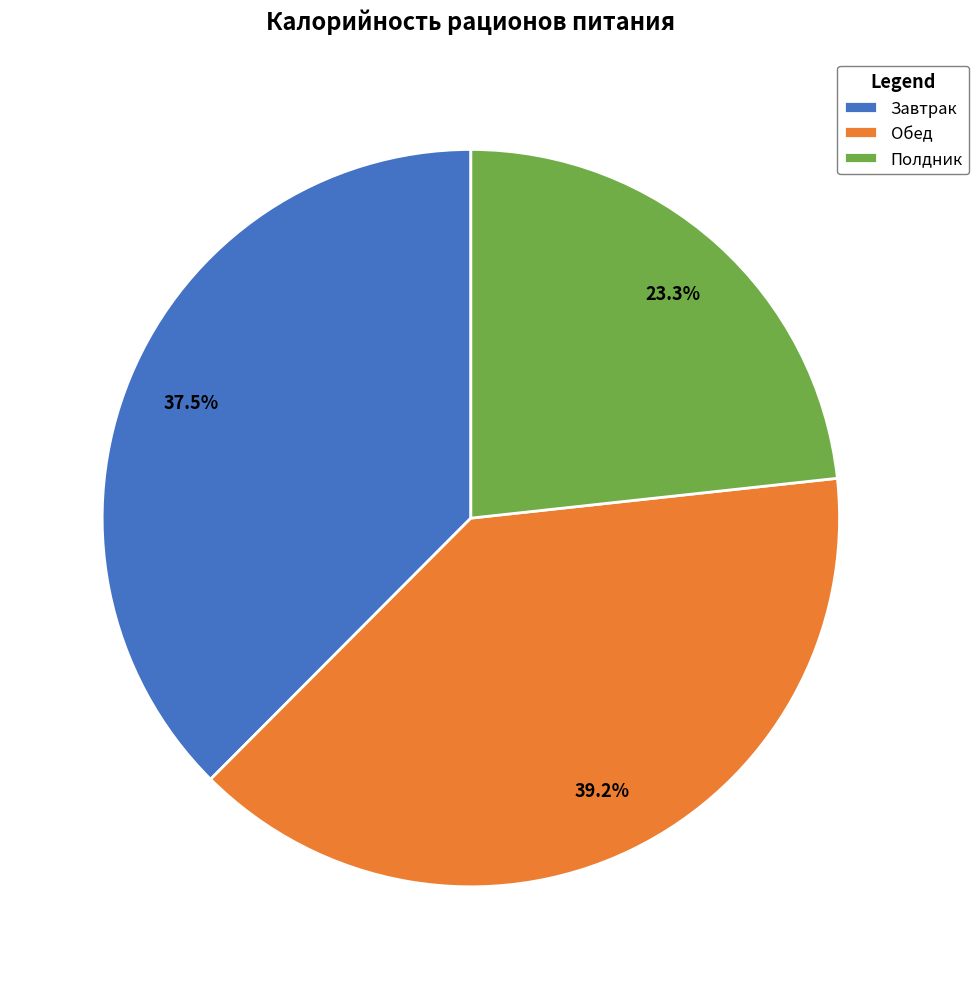

Which category has the smallest portion of the pie?

Полдник